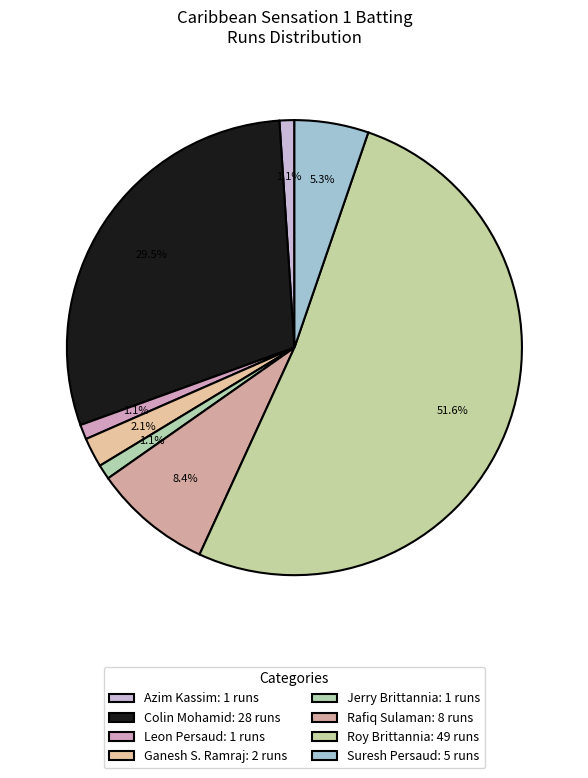

Which slice represents more than half of the pie?

Roy Brittannia